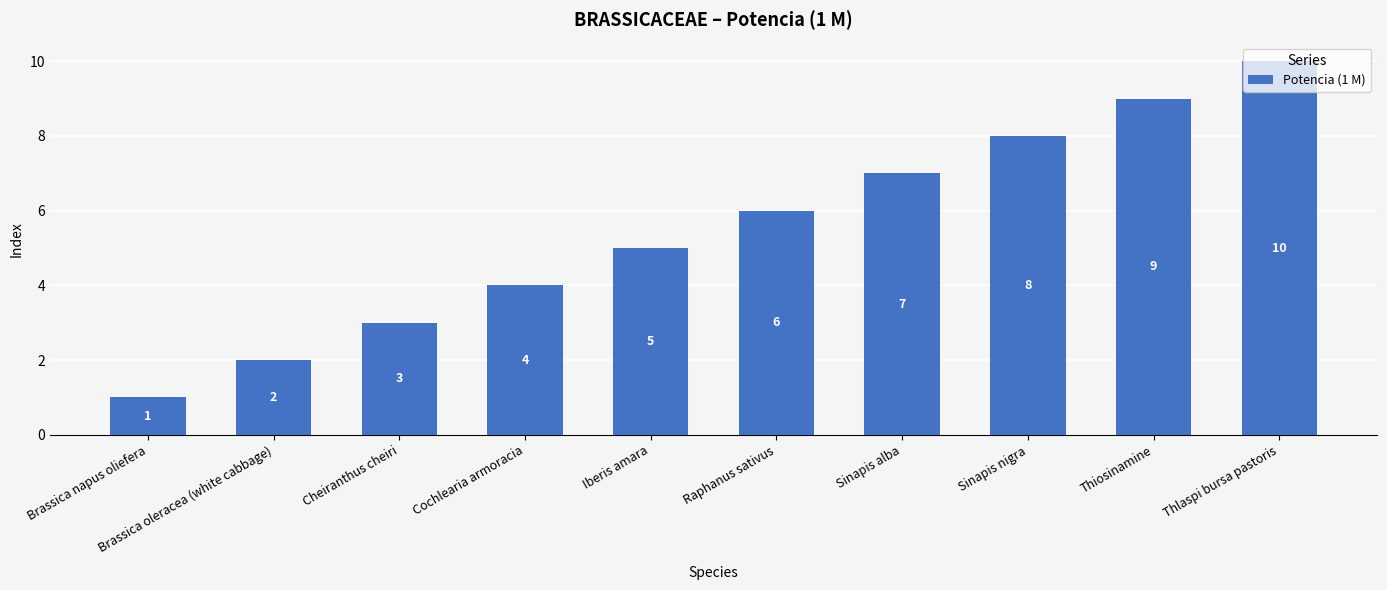

Where is the data nearest to the value 5?

Iberis amara